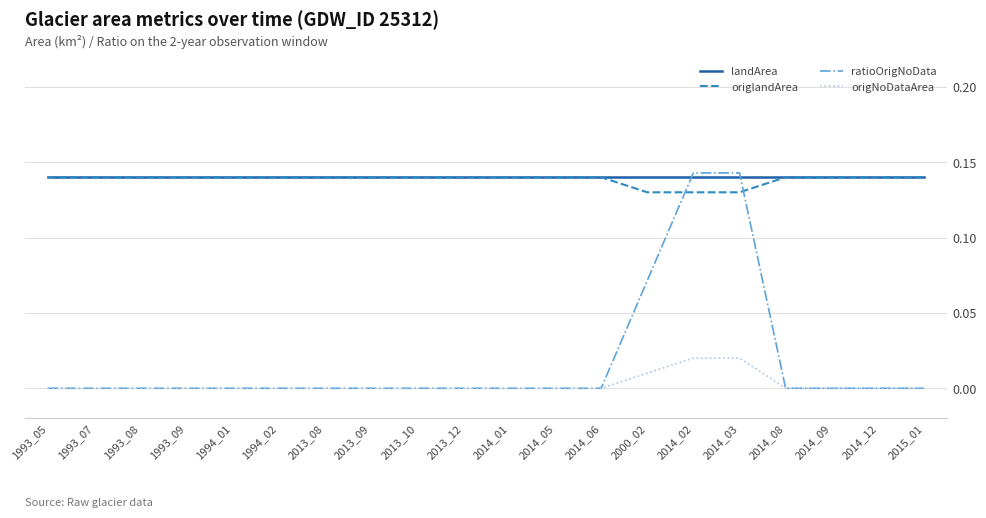

What position from the left is 2013_12?

10